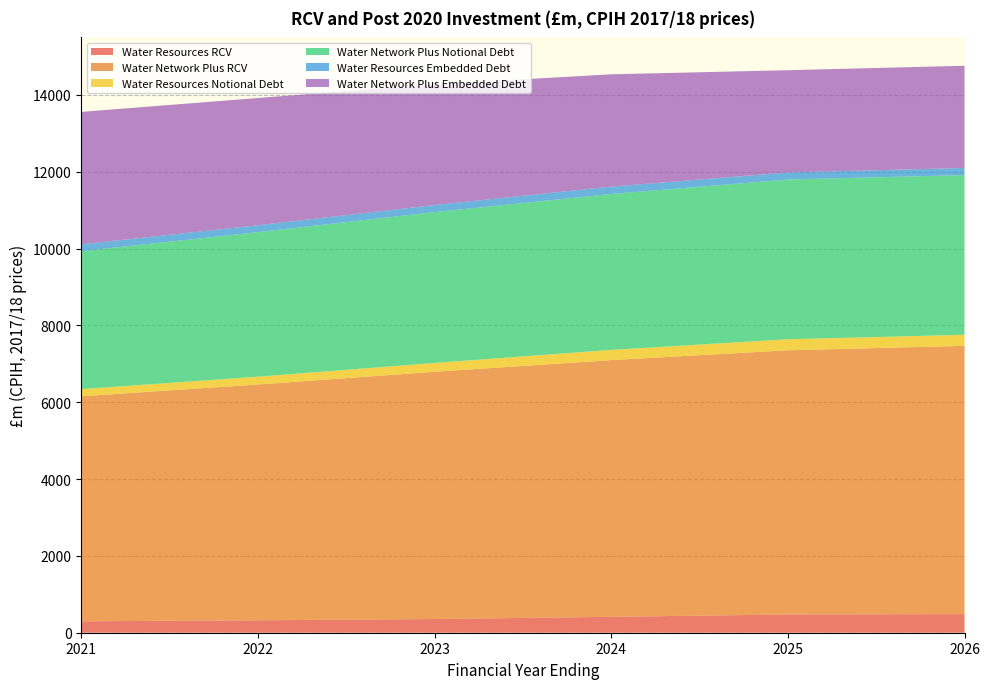

Reading right to left, extract all data points from this chart.

Water Resources RCV: 2026=484.7	2025=475.0	2024=414.7	2023=356.4	2022=324.2	2021=297.4
Water Network Plus RCV: 2026=6983.4	2025=6877.0	2024=6681.9	2023=6436.1	2022=6137.4	2021=5858.1
Water Resources Notional Debt: 2026=287.9	2025=287.9	2024=266.5	2023=230.9	2022=203.7	2021=186.1
Water Network Plus Notional Debt: 2026=4158.1	2025=4158.1	2024=4059.3	2023=3926.7	2022=3763.3	2021=3590.7
Water Resources Embedded Debt: 2026=184.2	2025=184.2	2024=191.9	2023=184.7	2022=179.3	2021=178.6
Water Network Plus Embedded Debt: 2026=2661.2	2025=2661.2	2024=2922.7	2023=3141.4	2022=3311.7	2021=3447.1